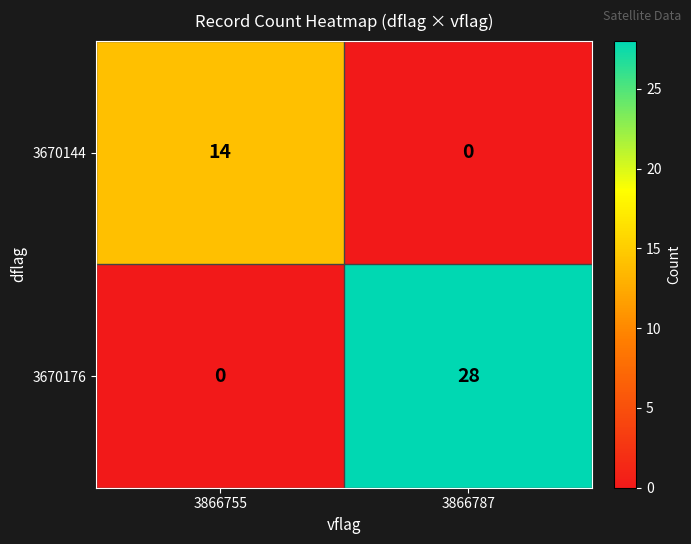

At which category does the chart reach its peak across all series?

3866787